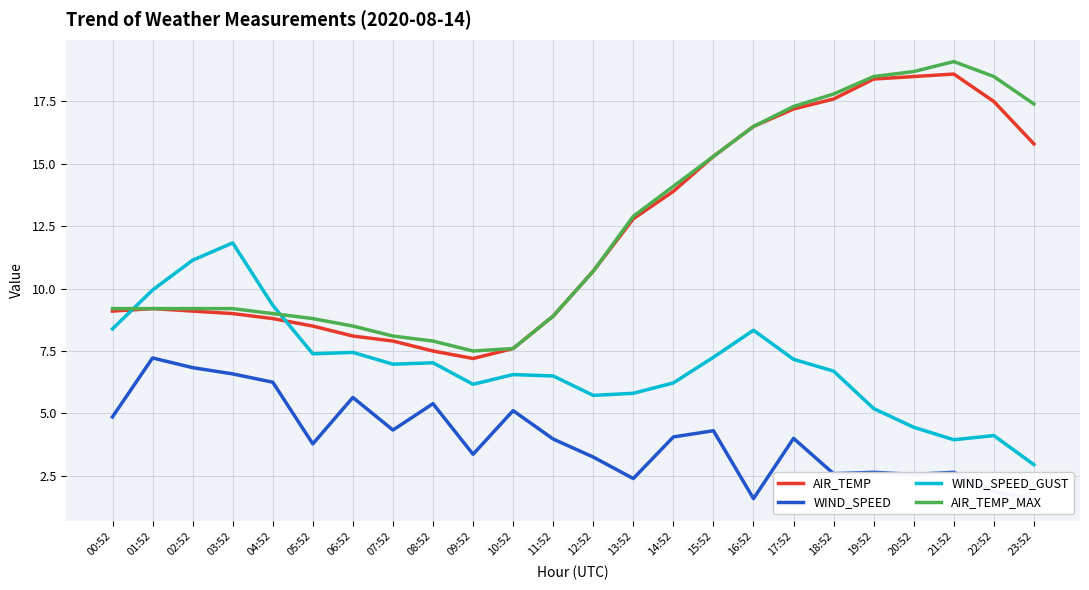

Which label corresponds to the smallest value in the chart?

16:52